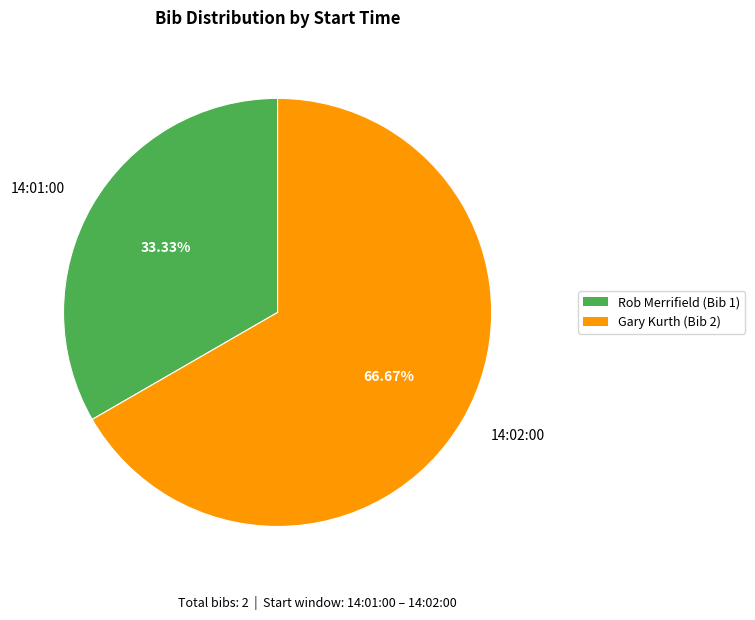

Which slice is the largest?

14:02:00